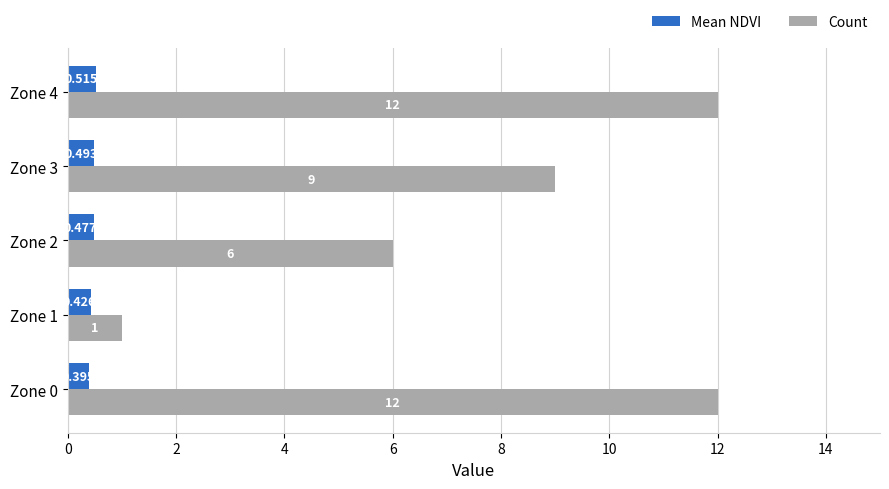

Rank the series by their average value, from lowest to highest.

Mean NDVI, Count